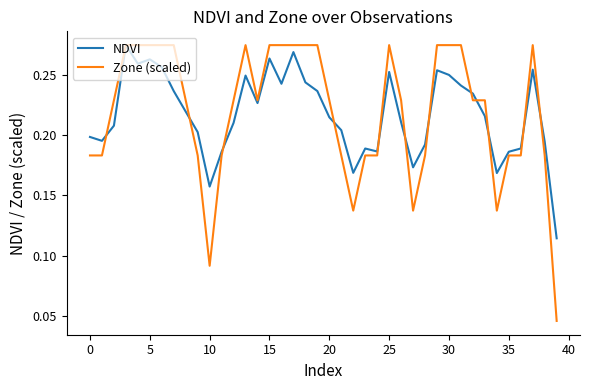

Which series has the widest spread of values?

Zone (scaled)